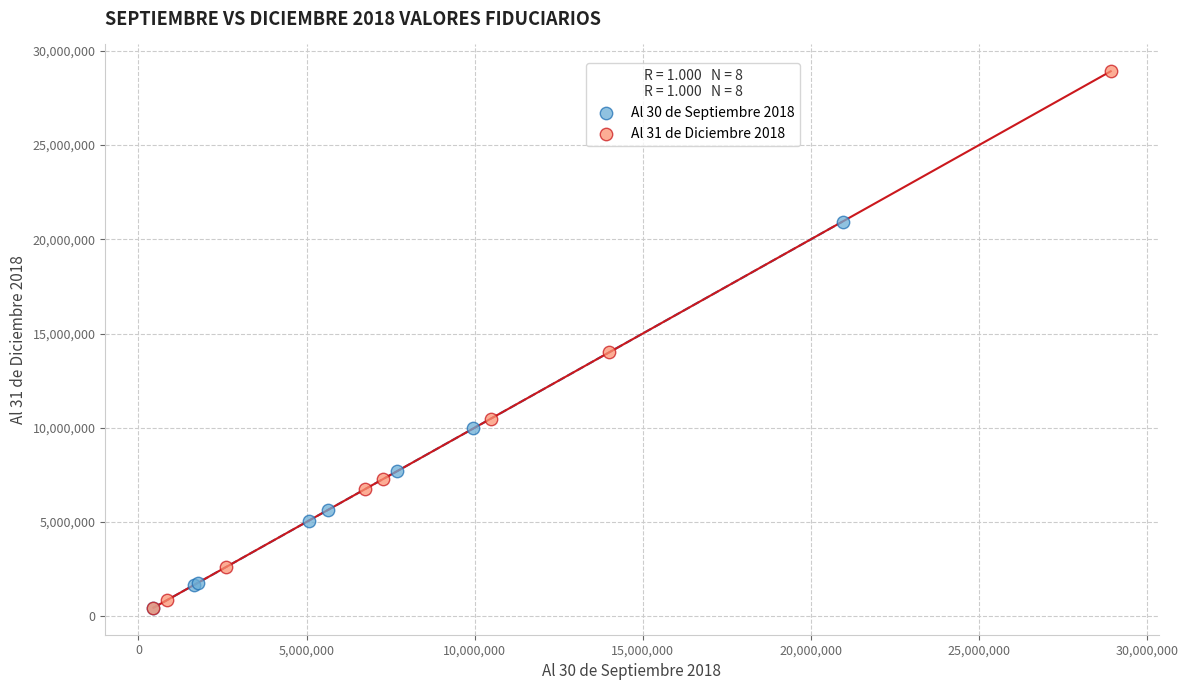

Which series has the largest Y range (max minus min)?

Al 31 de Diciembre 2018